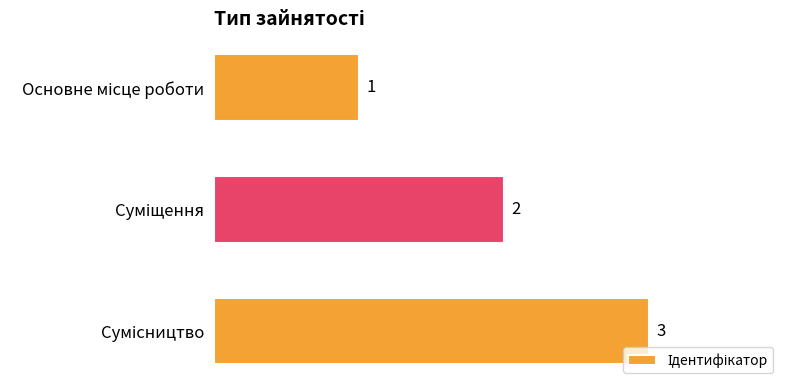

What is the average value?

2